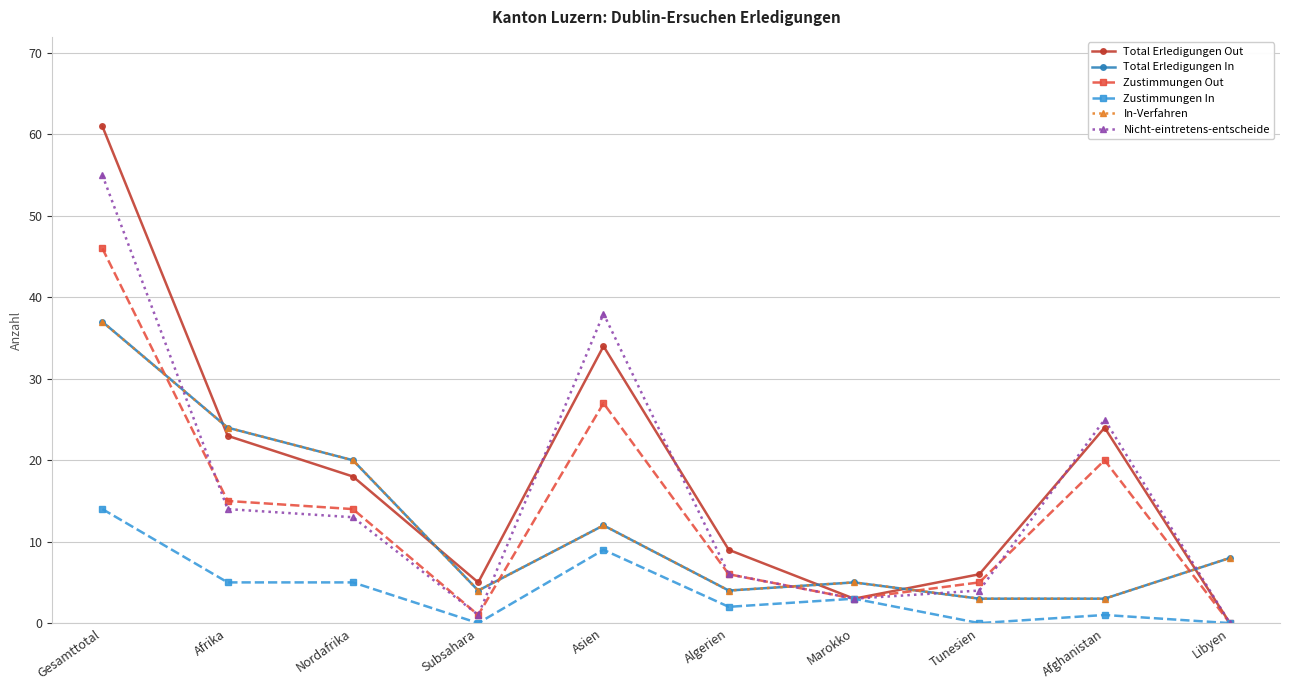

List the labels in order of Total Erledigungen In value, smallest first.

Tunesien, Afghanistan, Subsahara, Algerien, Marokko, Libyen, Asien, Nordafrika, Afrika, Gesamttotal